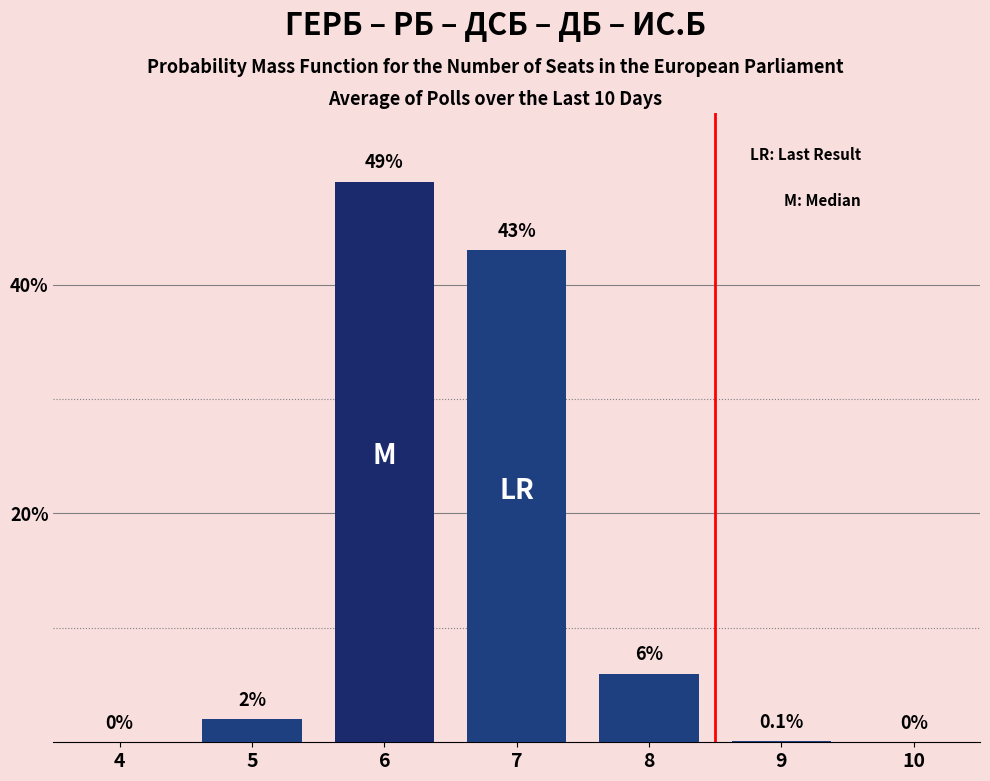

Reading left to right, transcribe all the data shown in this chart.

4=0.0	5=2.0	6=49.0	7=43.0	8=6.0	9=0.1	10=0.0